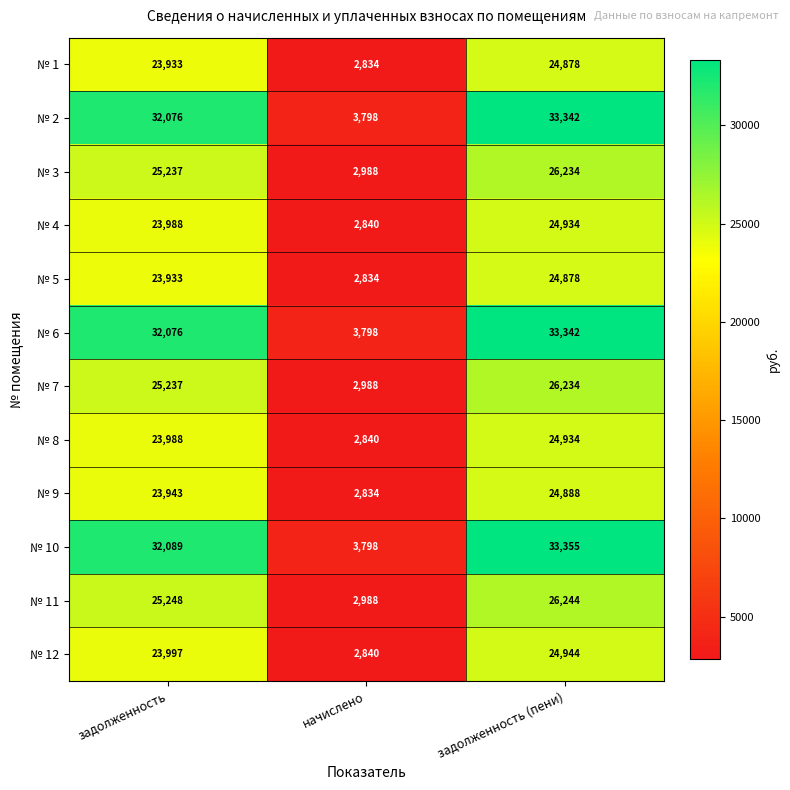

List the labels in order of № 1 value, largest first.

задолженность (пени), задолженность, начислено